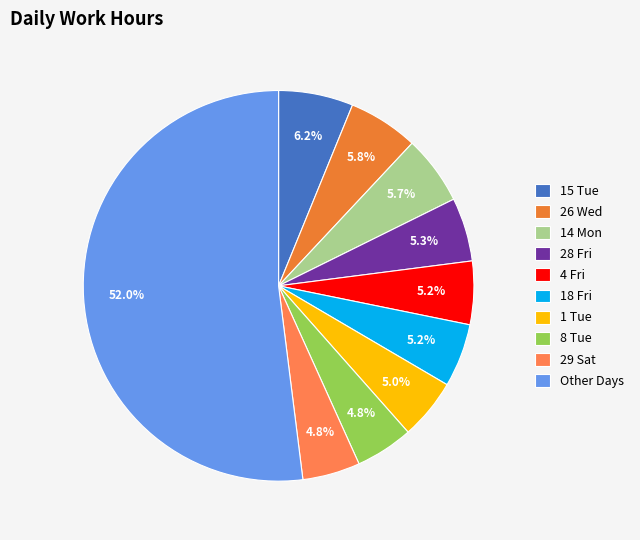

Is there a majority slice in this chart?

Yes